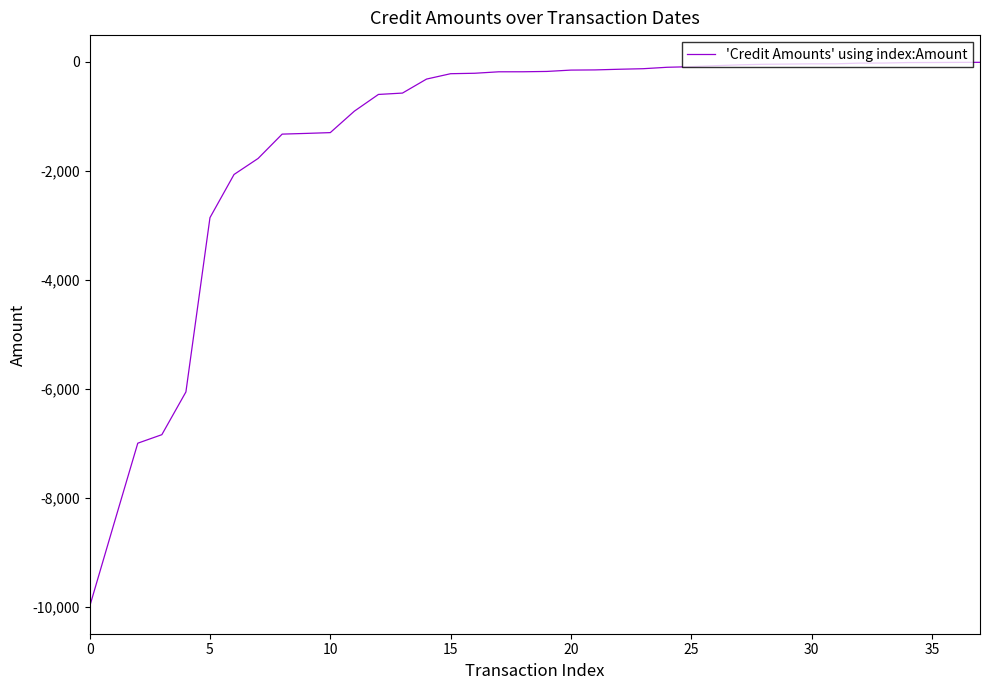

Reading right to left, transcribe all the data shown in this chart.

-12.9	-14.1	-16.4	-17.3	-26.3	-27.3	-40.4	-40.4	-45.1	-49.0	-59.0	-75.0	-92.9	-103.7	-130.0	-140.0	-152.1	-155.4	-180.0	-186.2	-186.7	-213.4	-221.6	-320.0	-576.7	-601.7	-908.2	-1301.4	-1315.8	-1328.8	-1775.0	-2068.7	-2859.7	-6054.6	-6837.8	-6993.8	-8485.7	-9987.3